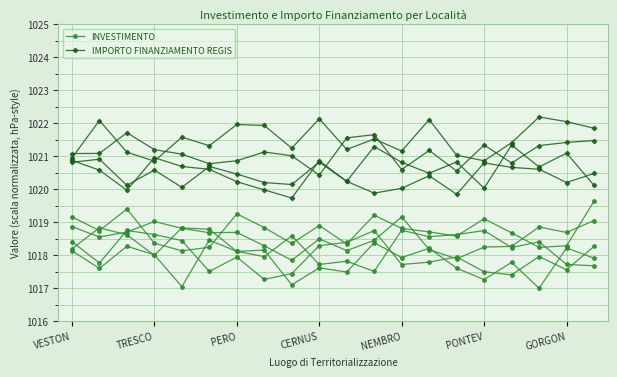

What is the difference between the maximum and second lowest values in the IMPORTO FINANZIAMENTO REGIS series?

1.1